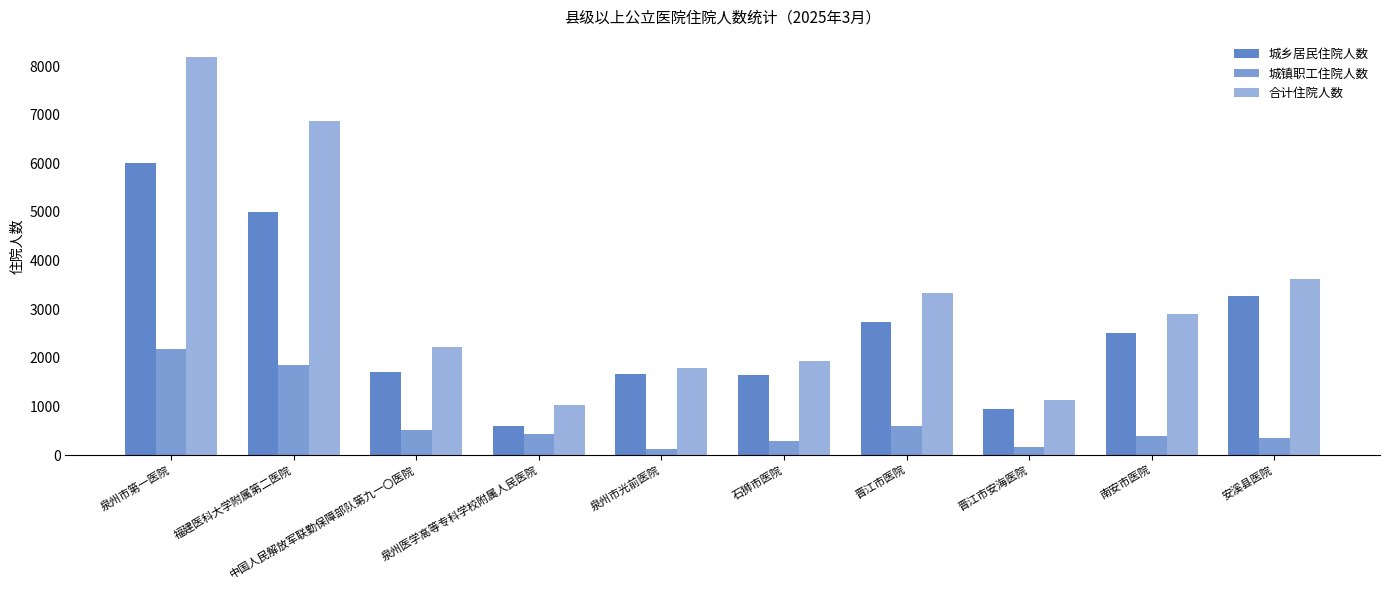

Reading left to right, extract all data points from this chart.

城乡居民住院人数: 6001	5009	1713	595	1665	1644	2731	955	2504	3273
城镇职工住院人数: 2189	1851	517	441	116	285	595	169	393	342
合计住院人数: 8190	6860	2230	1036	1781	1929	3326	1124	2897	3615